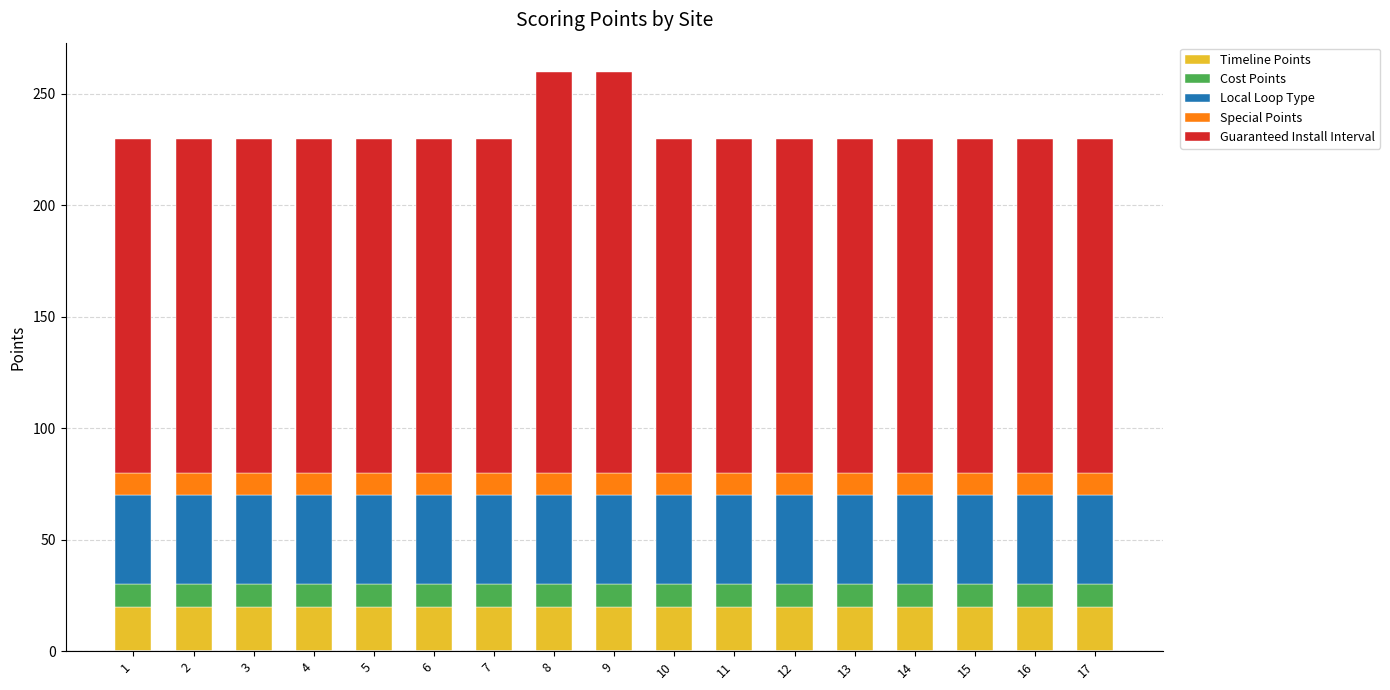

What are all the series names shown in the legend?

Timeline Points, Cost Points, Local Loop Type, Special Points, Guaranteed Install Interval